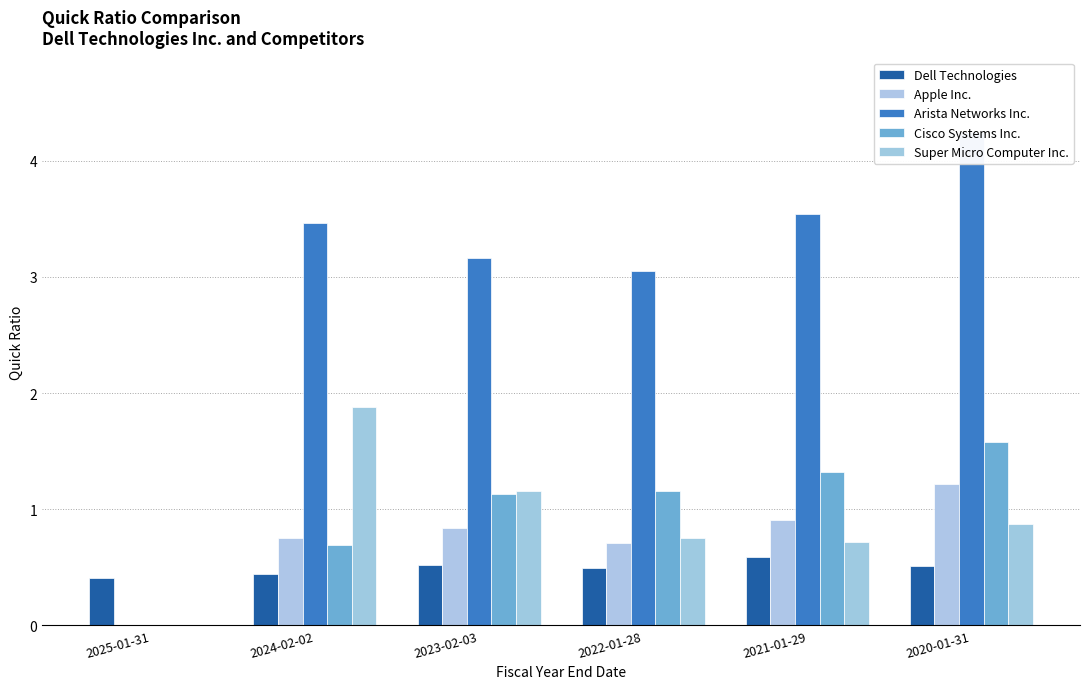

At which category is the sum across all series the highest?

2020-01-31